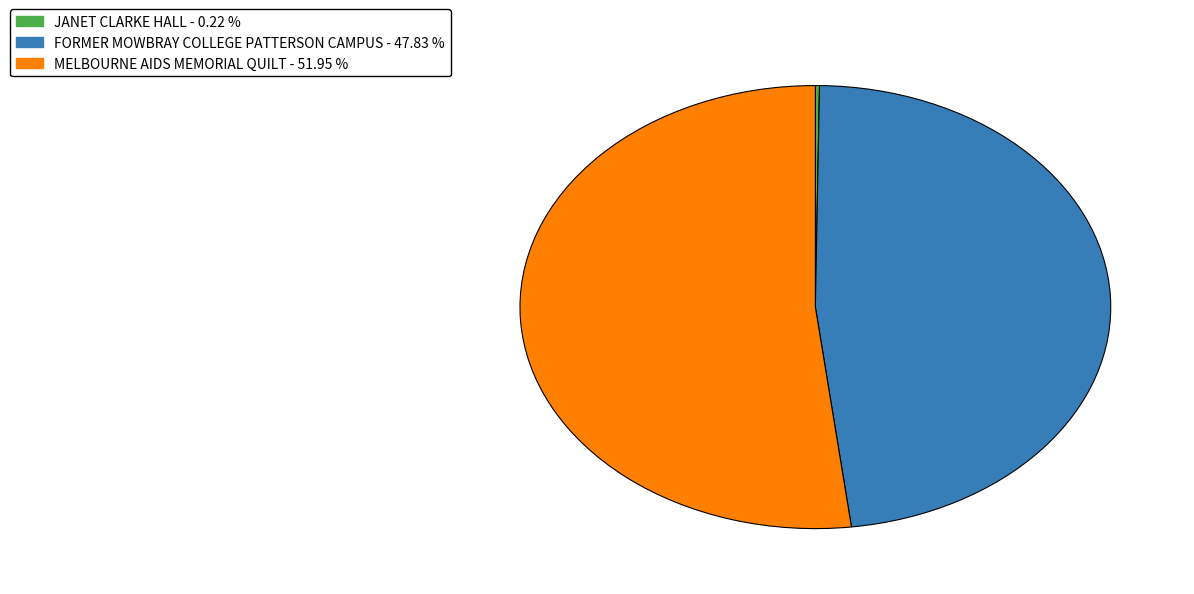

Which slice is the largest?

MELBOURNE AIDS MEMORIAL QUILT